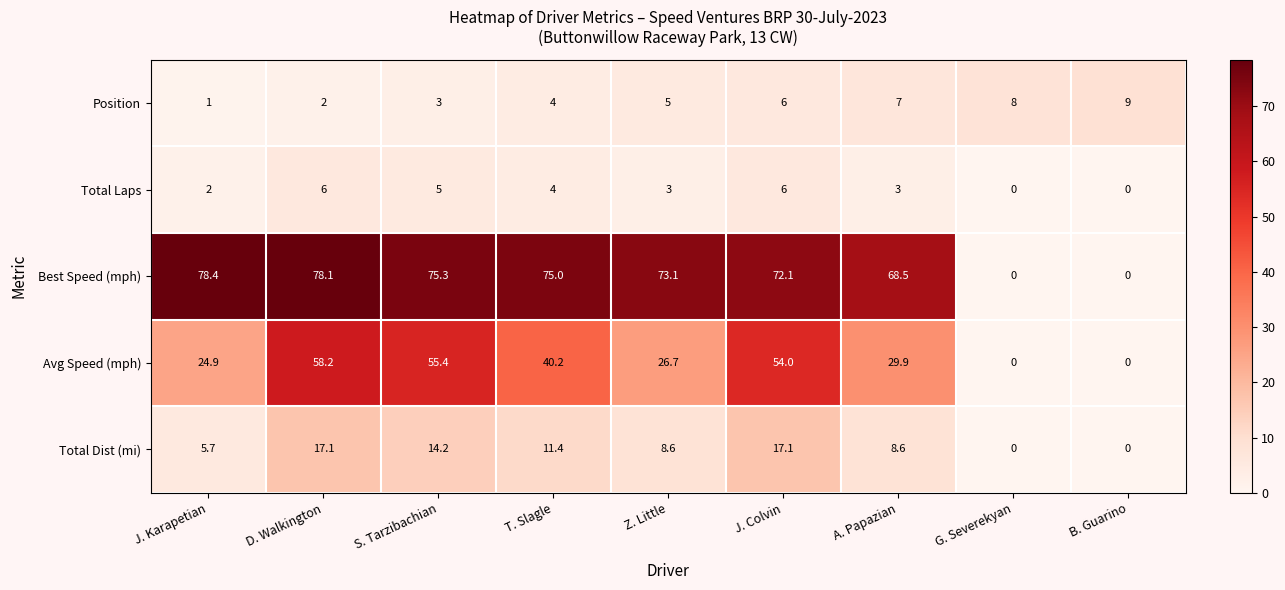

List the series in order of their peak value, lowest first.

Total Laps, Position, Total Dist (mi), Avg Speed (mph), Best Speed (mph)